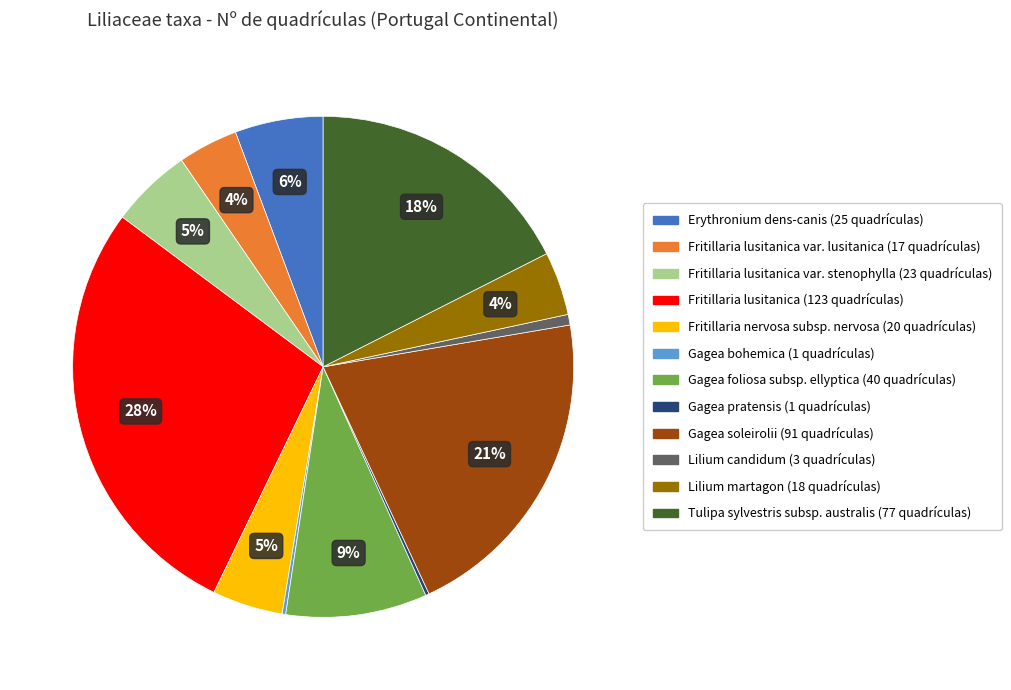

Does any single category account for the majority?

No